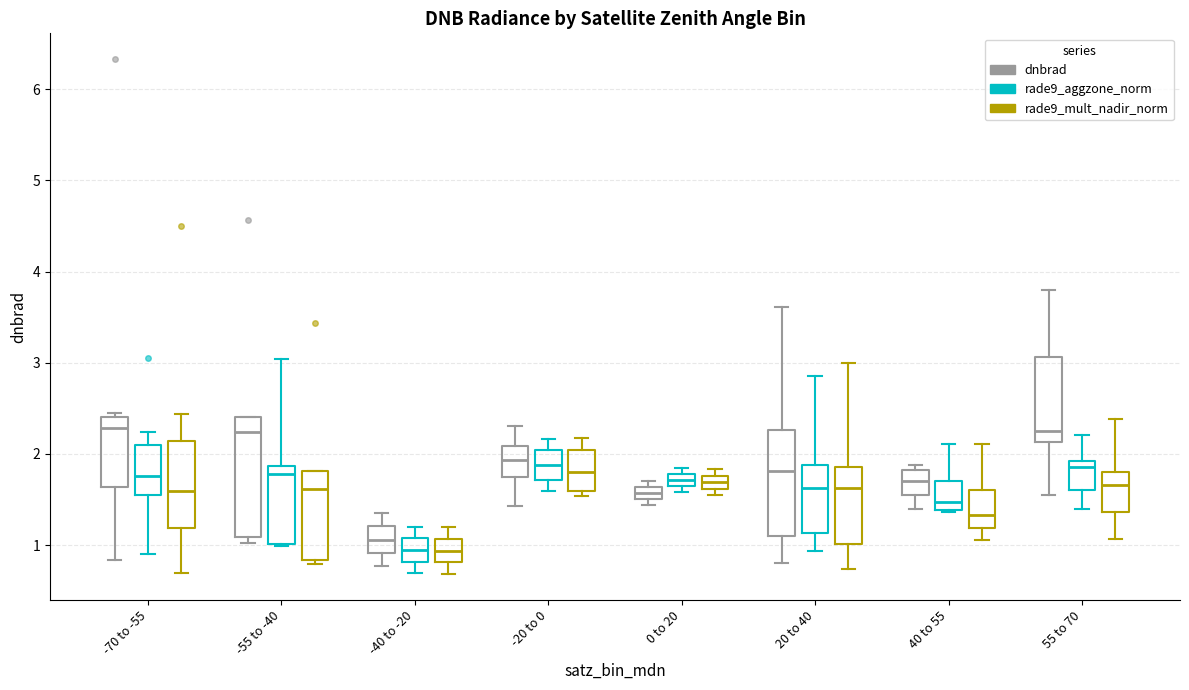

Comparing the boxes themselves (not the whiskers), which one is the tallest?

-55 to -40 (dnbrad)